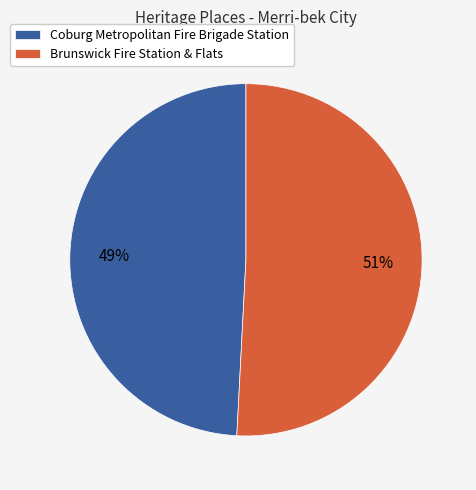

Which has a higher value, Coburg Metropolitan Fire Brigade Station or Brunswick Fire Station & Flats?

Brunswick Fire Station & Flats